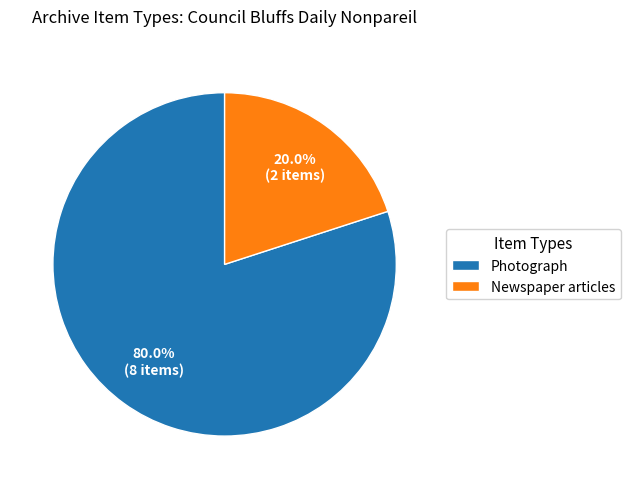

What is the smallest slice in the pie chart?

Newspaper articles